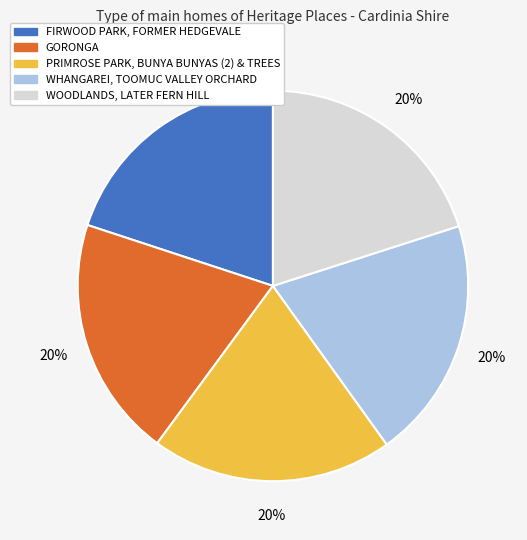

What percentage is the WHANGAREI, TOOMUC VALLEY ORCHARD slice, to the nearest percent?

20%